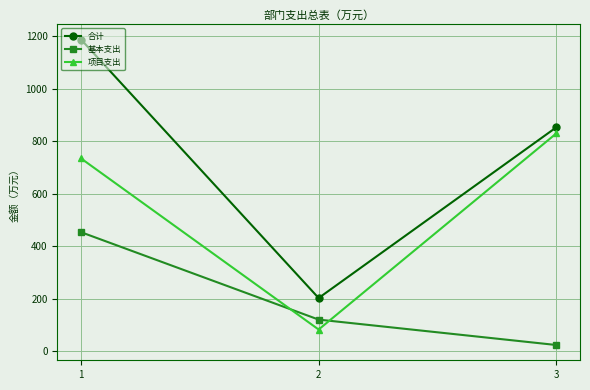

Rank the series by their average value, from highest to lowest.

合计, 项目支出, 基本支出